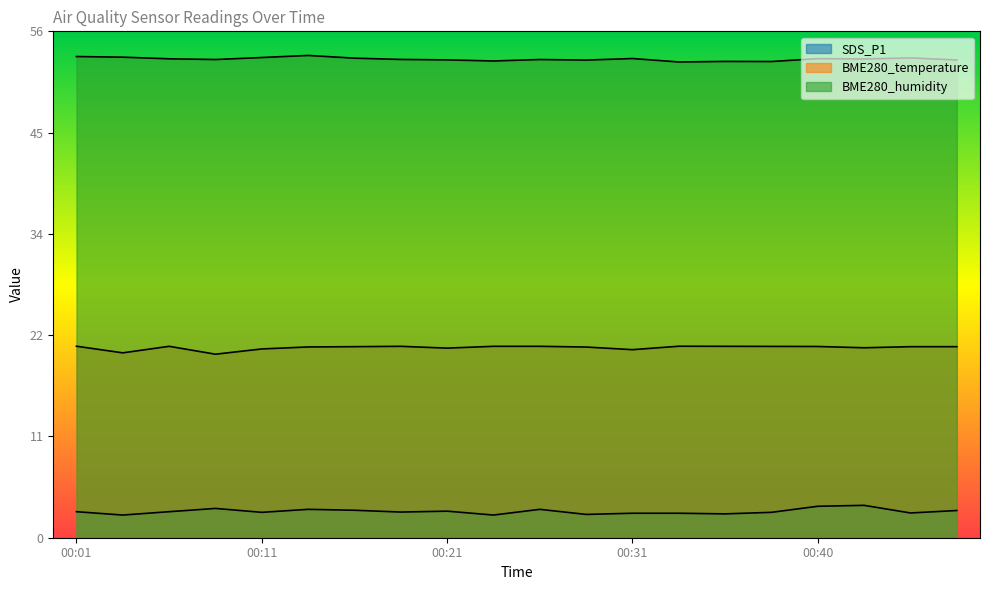

How many lines are shown in the chart?

3